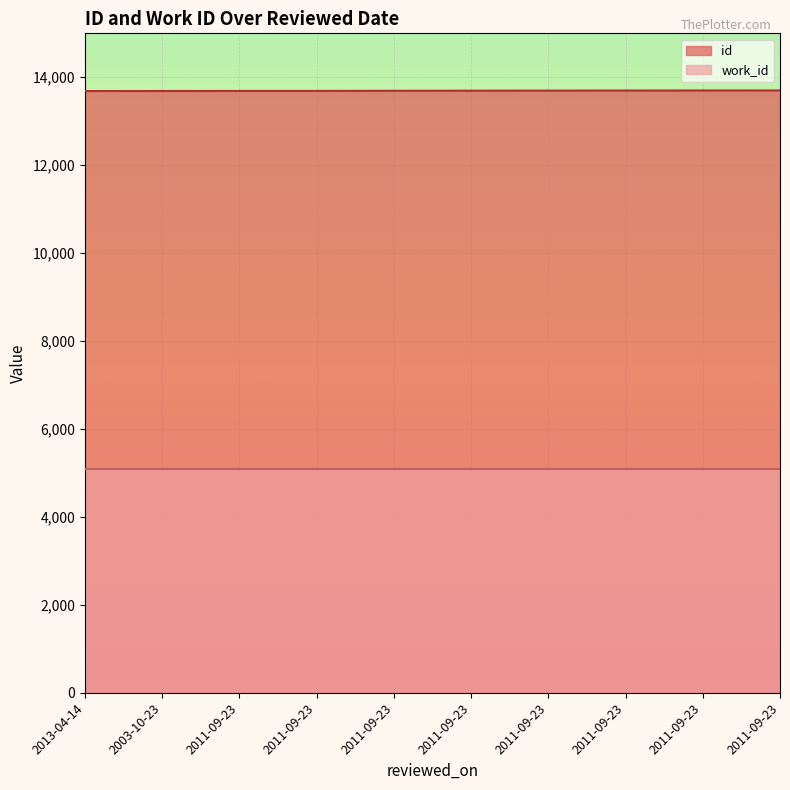

Reading right to left, what are all the values shown in this chart?

2011-09-23=13701	2011-09-23=13700	2011-09-23=13699	2011-09-23=13697	2011-09-23=13695	2011-09-23=13693	2011-09-23=13690	2011-09-23=13689	2003-10-23=13688	2013-04-14=13687